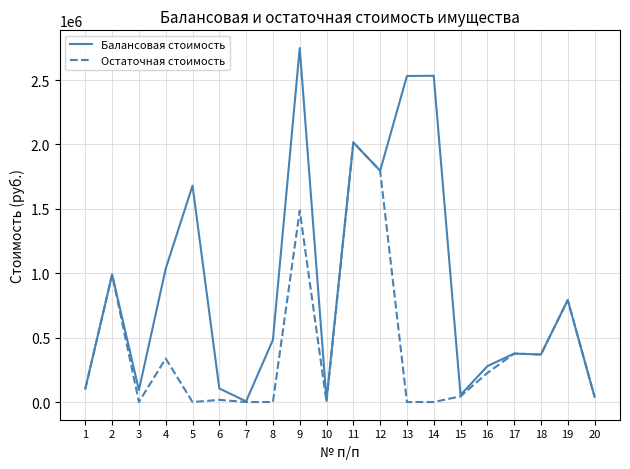

What are all the series names shown in the legend?

Балансовая стоимость, Остаточная стоимость